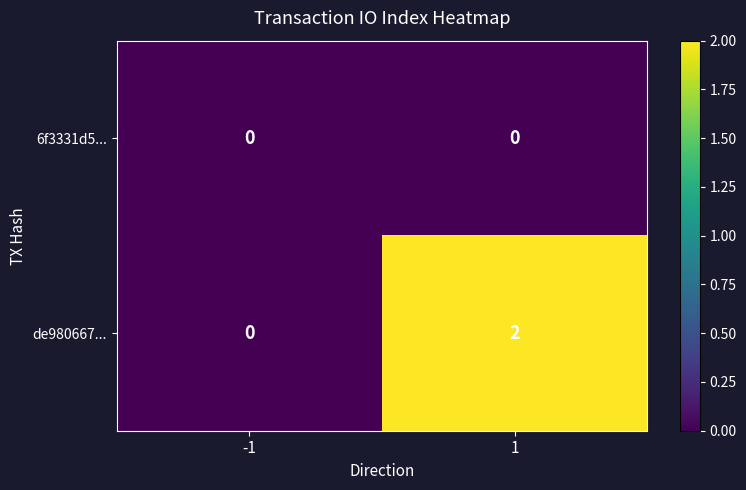

How many categories are shown in the chart?

2